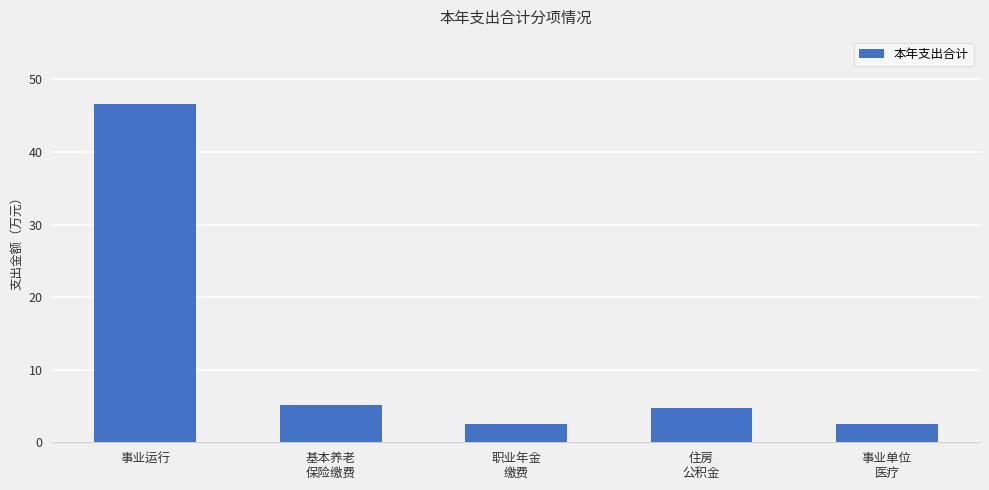

At which label does the data first exceed 4?

事业运行